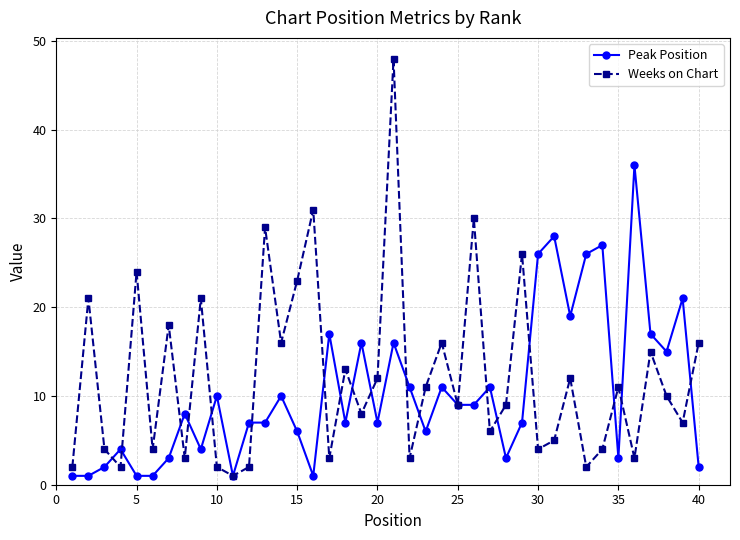

Which series has the widest spread of values?

Weeks on Chart